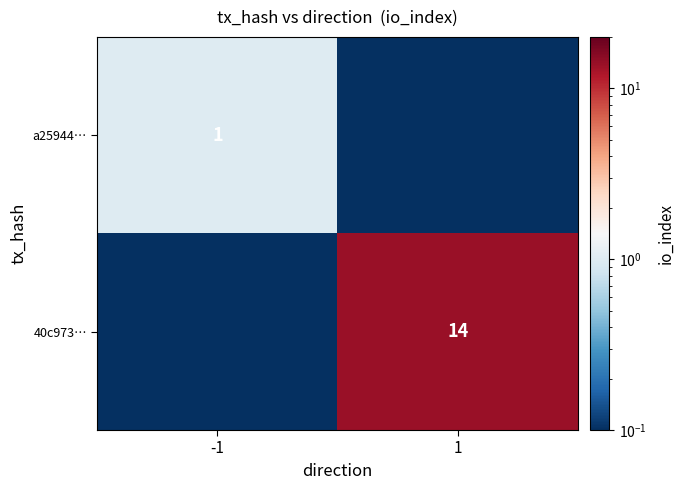

Is it true that a25944… equals 1.0 at -1?

True